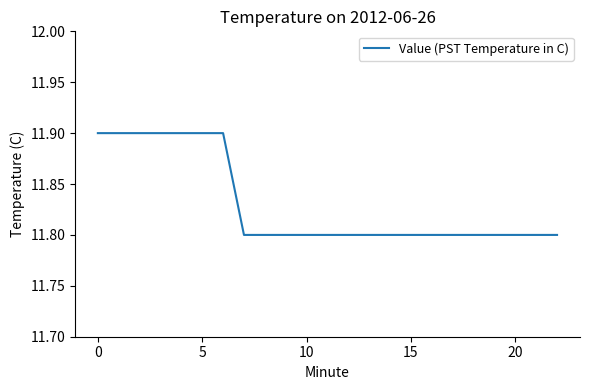

What is the minimum value shown in the chart?

11.8